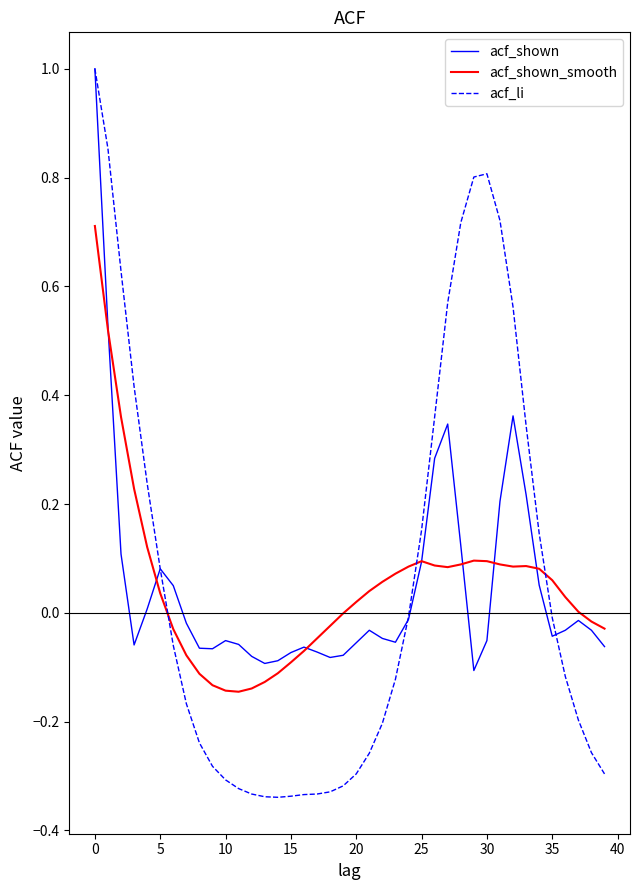

What is the maximum value shown in the chart?

1.0